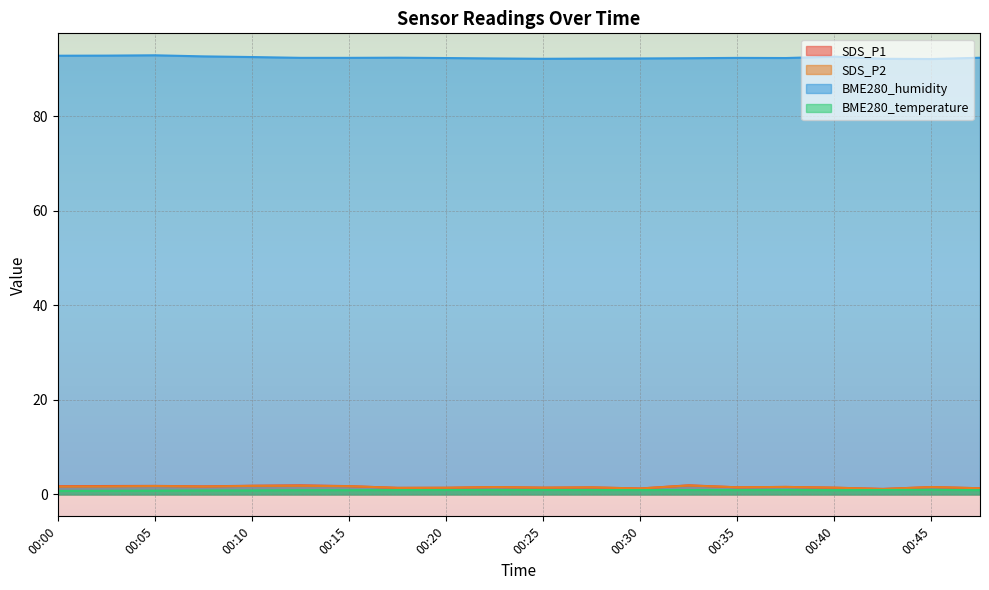

Which series has the widest spread of values?

BME280_humidity